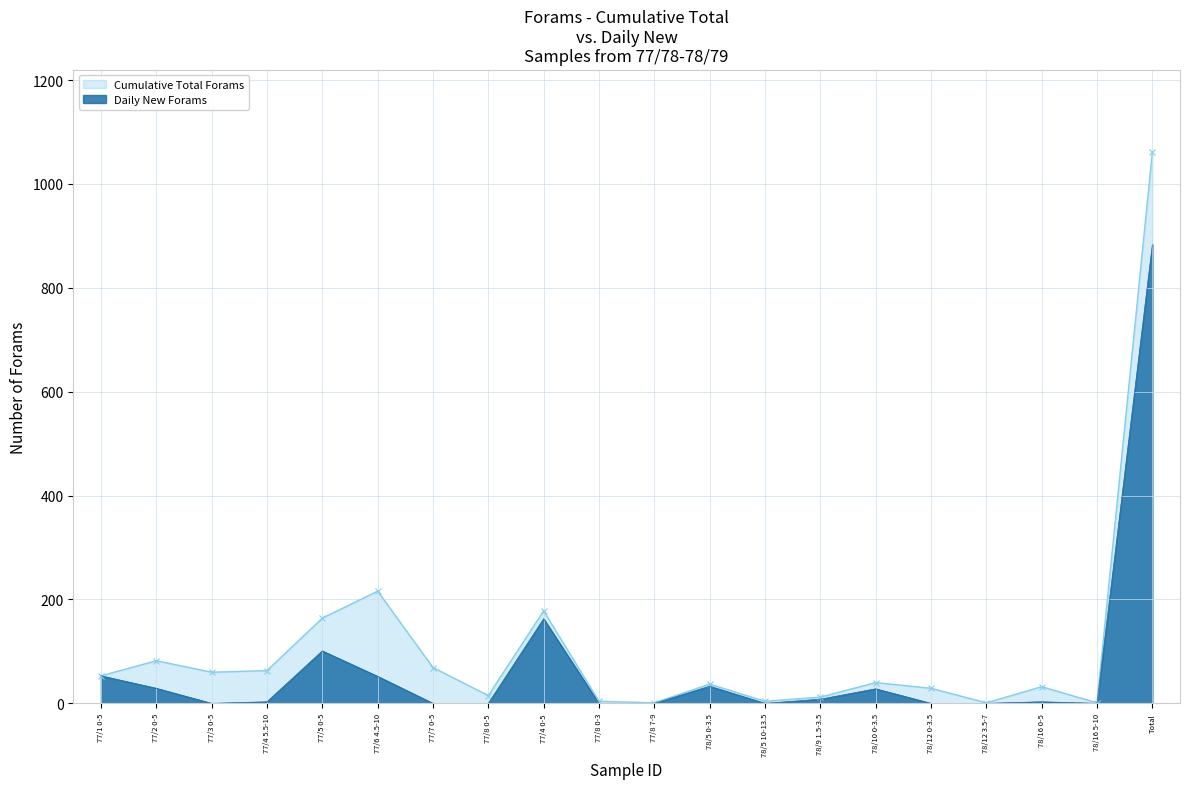

What is the difference between the second highest and second lowest values in the Cumulative Total Forams series?

215